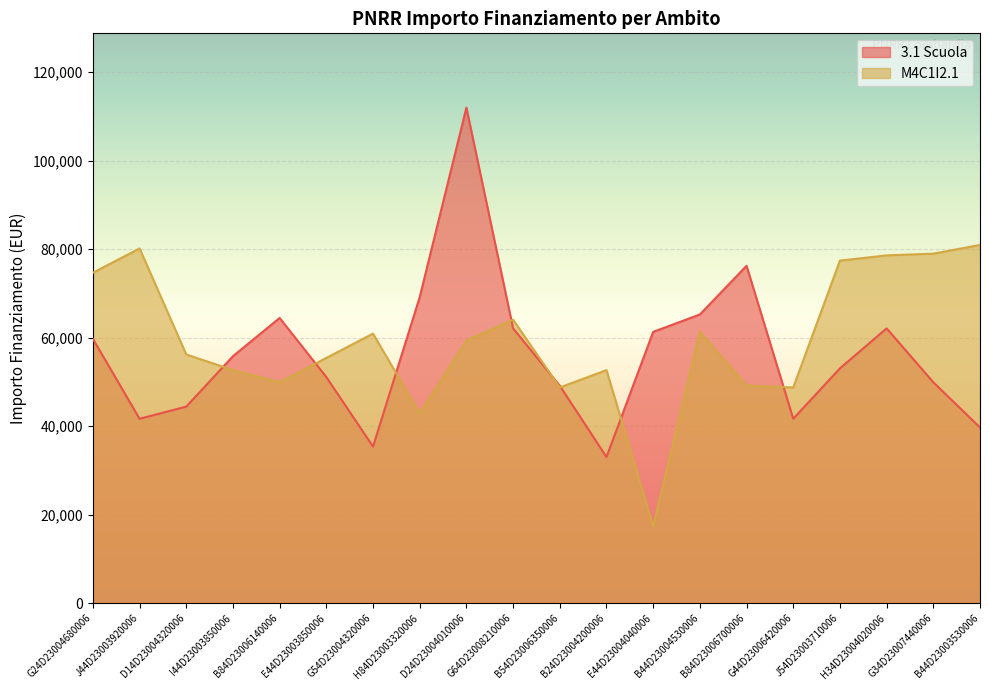

At which category does M4C1I2.1 reach its first local valley?

B84D23006140006